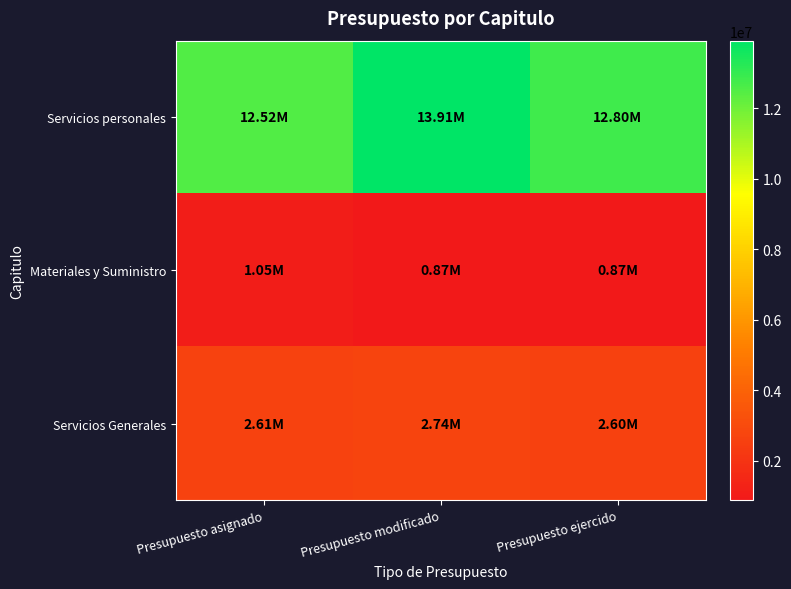

Count the number of categories in the chart.

3